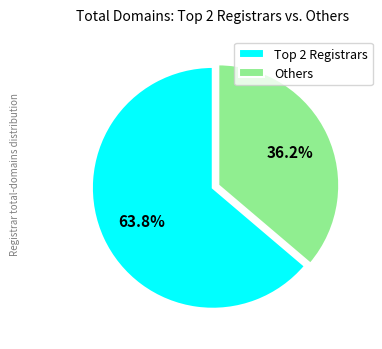

Which category accounts for the majority?

Top 2 Registrars